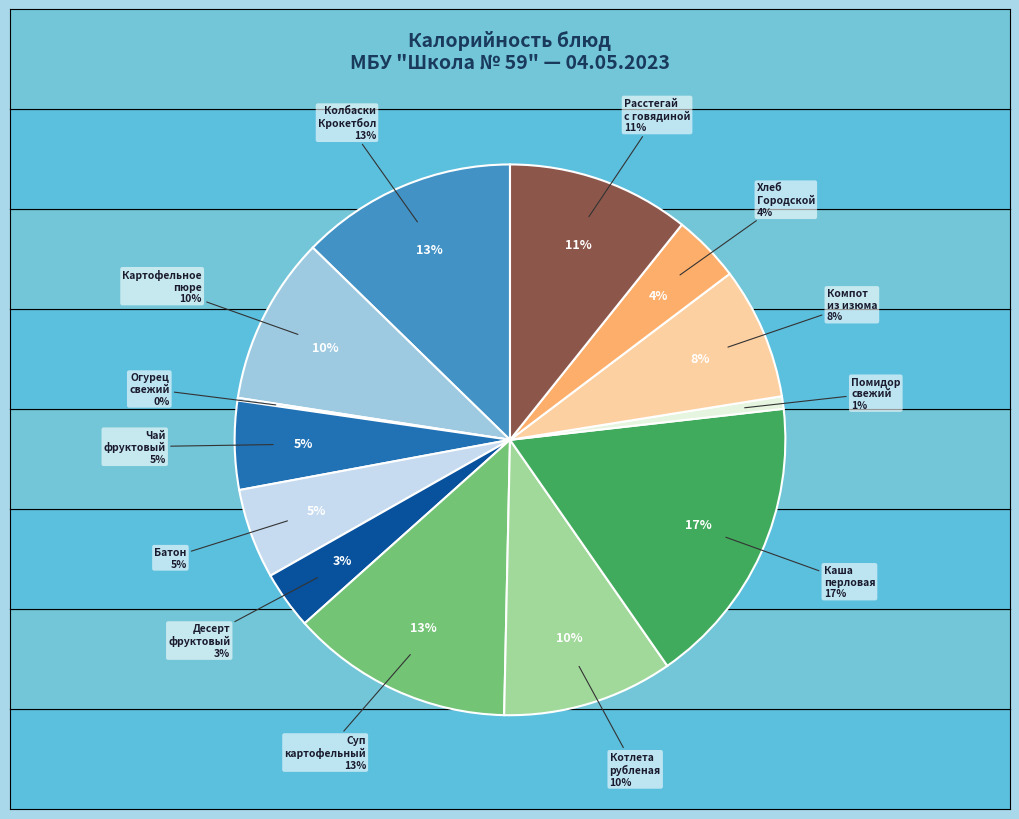

To the nearest percent, what is the average slice percentage?

8%